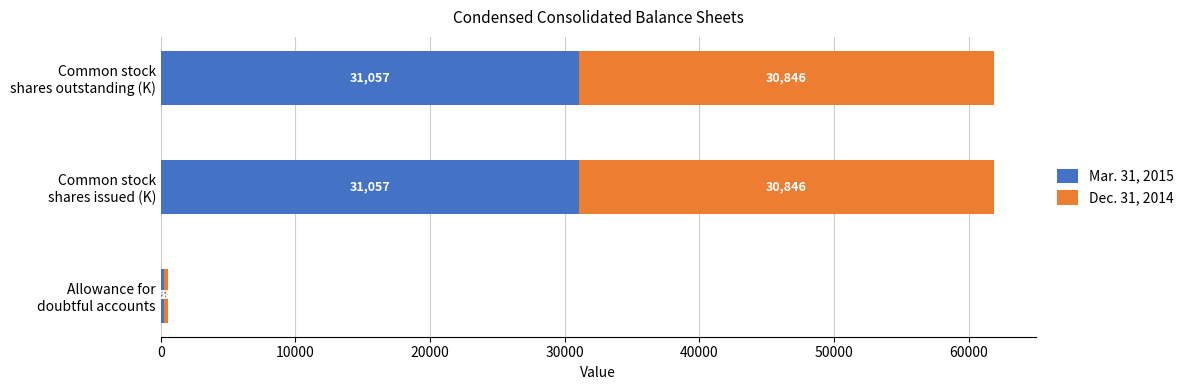

What is the minimum value for Mar. 31, 2015?

265.0